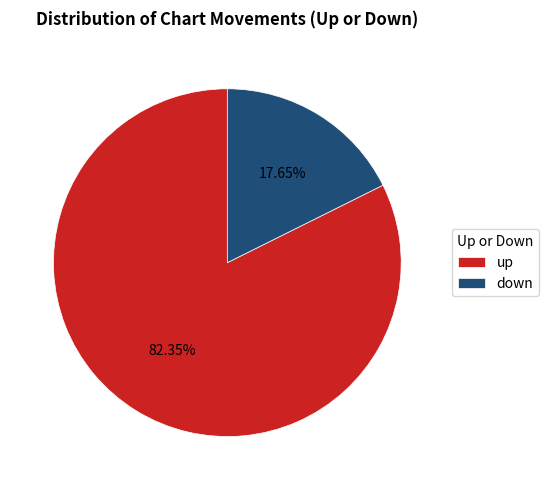

True or false: down accounts for 18% of the total.

True